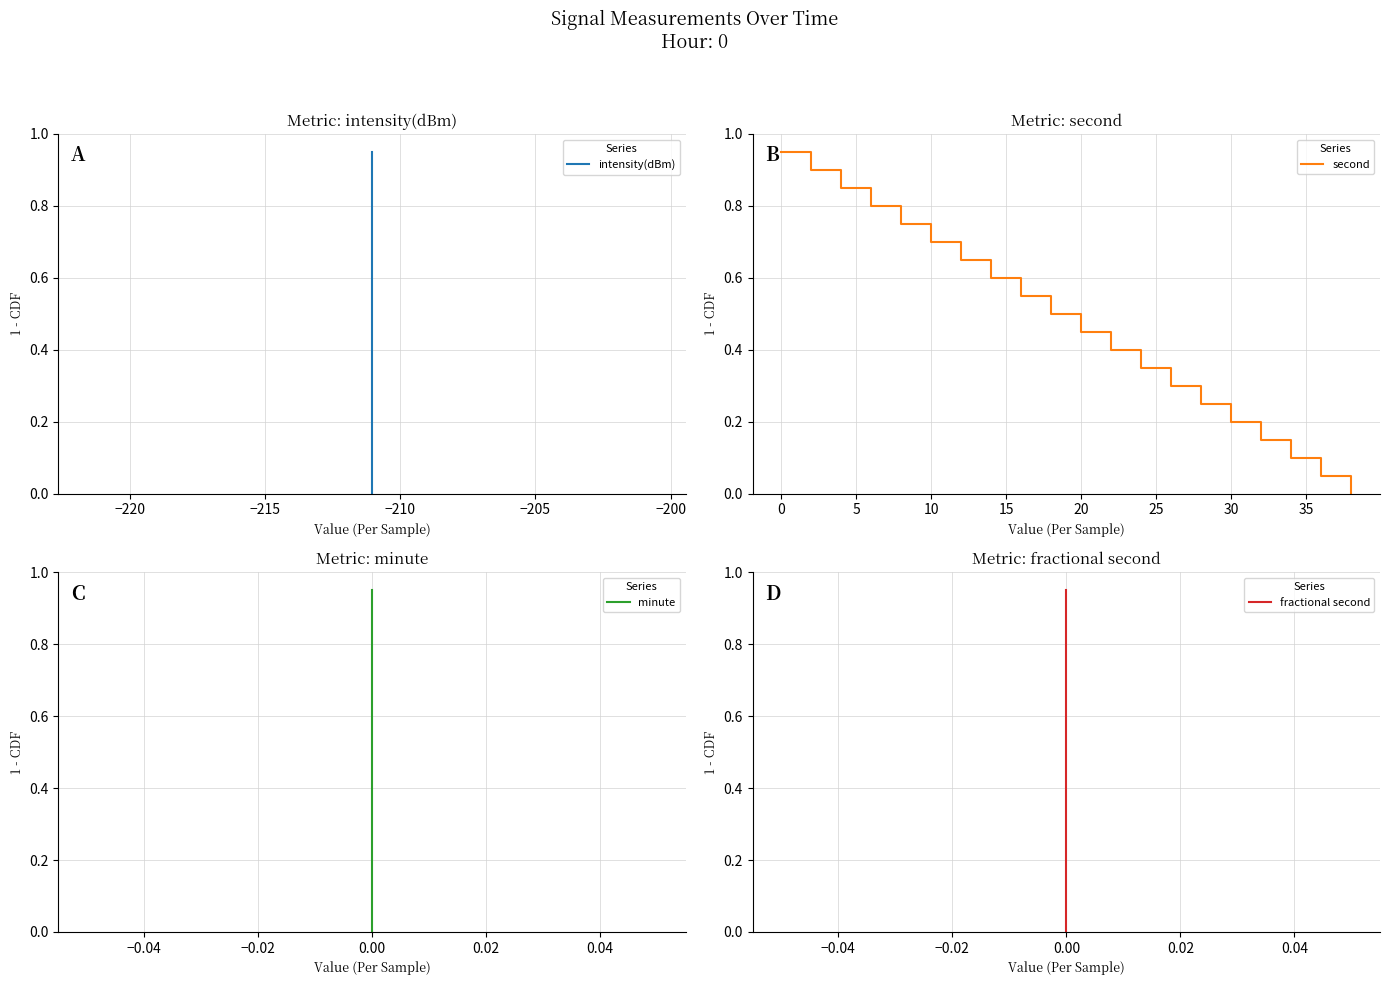

The value of minute at 0.00 is 1.3. True or false?

False